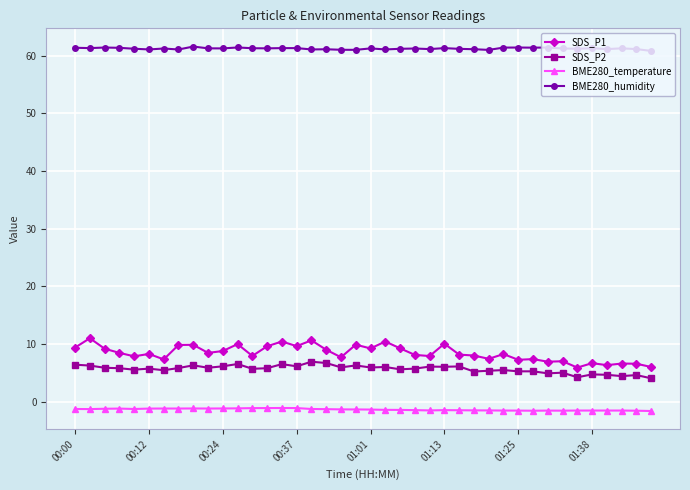

True or false: BME280_humidity has more than 1 points higher than both neighbors.

True